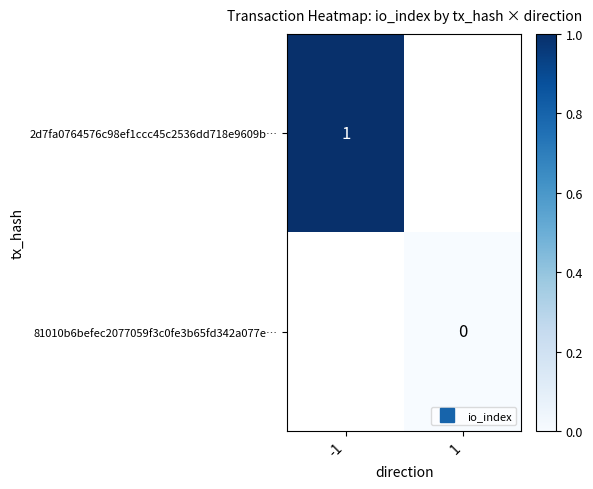

Is the value of 2d7fa0764576c98ef1ccc45c2536dd718e9609b… at 1 greater than the value of 81010b6befec2077059f3c0fe3b65fd342a077e… at 1?

No